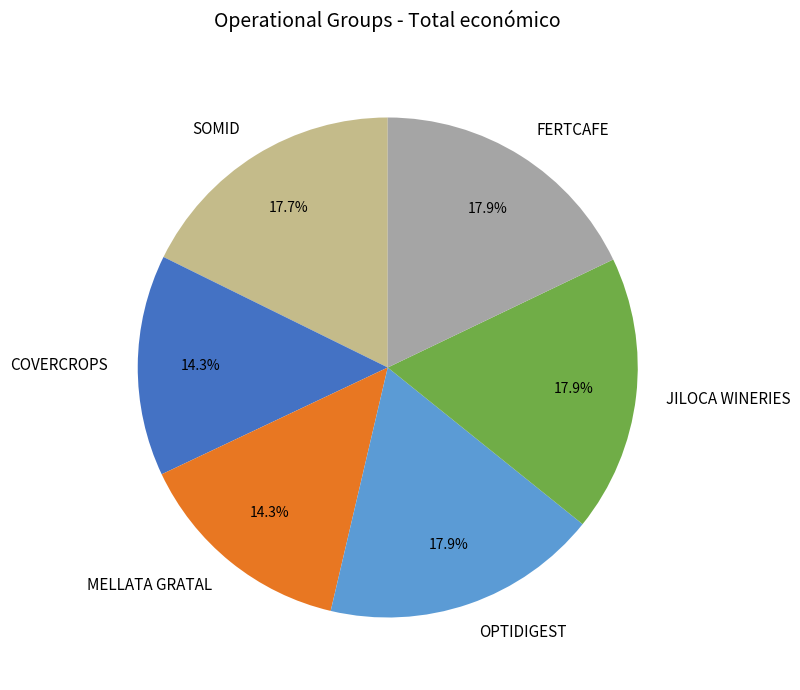

To the nearest percent, what is the combined percentage of OPTIDIGEST and FERTCAFE?

36%